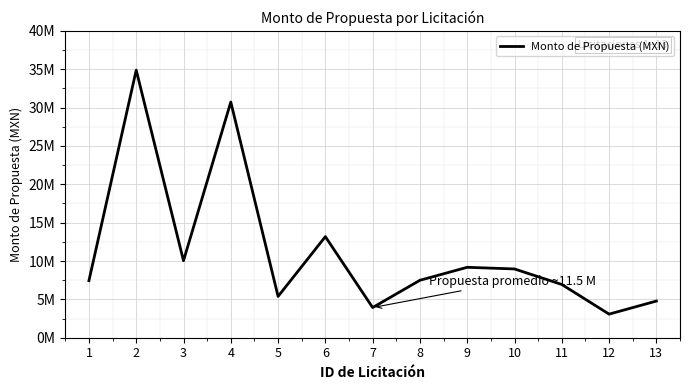

Is this an area chart (filled region under the line)?

No